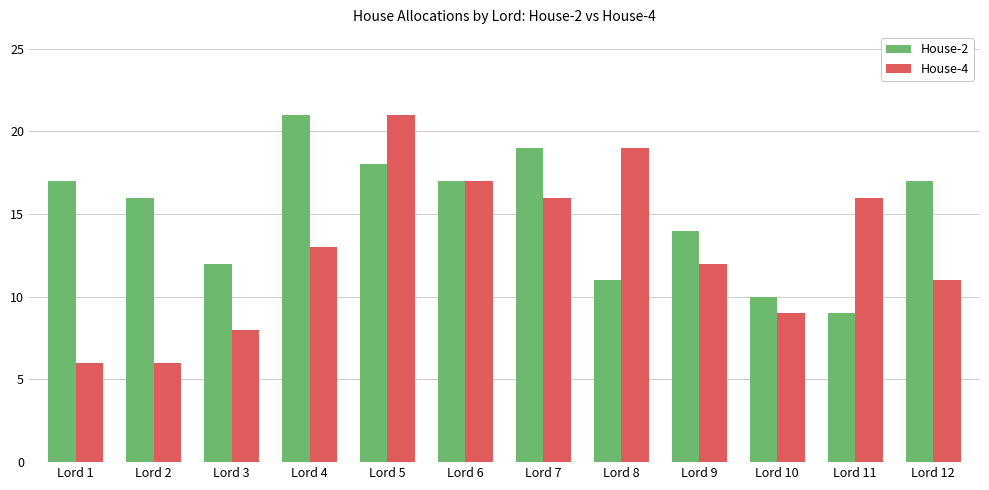

What is the lowest value of the House-2 series?

9